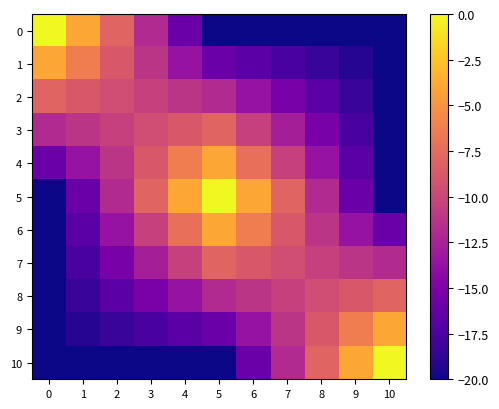

Reading left to right, list all the values displayed in this chart.

0: 0=-0.0	1=-4.0	2=-8.0	3=-12.0	4=-16.0	5=-20.0	6=-20.0	7=-20.0	8=-20.0	9=-20.0	10=-20.0
1: 0=-4.0	1=-6.4	2=-8.8	3=-11.2	4=-13.6	5=-16.0	6=-16.8	7=-17.6	8=-18.4	9=-19.2	10=-20.0
2: 0=-8.0	1=-8.8	2=-9.6	3=-10.4	4=-11.2	5=-12.0	6=-13.6	7=-15.2	8=-16.8	9=-18.4	10=-20.0
3: 0=-12.0	1=-11.2	2=-10.4	3=-9.6	4=-8.8	5=-8.0	6=-10.4	7=-12.8	8=-15.2	9=-17.6	10=-20.0
4: 0=-16.0	1=-13.6	2=-11.2	3=-8.8	4=-6.4	5=-4.0	6=-7.2	7=-10.4	8=-13.6	9=-16.8	10=-20.0
5: 0=-20.0	1=-16.0	2=-12.0	3=-8.0	4=-4.0	5=-0.0	6=-4.0	7=-8.0	8=-12.0	9=-16.0	10=-20.0
6: 0=-20.0	1=-16.8	2=-13.6	3=-10.4	4=-7.2	5=-4.0	6=-6.4	7=-8.8	8=-11.2	9=-13.6	10=-16.0
7: 0=-20.0	1=-17.6	2=-15.2	3=-12.8	4=-10.4	5=-8.0	6=-8.8	7=-9.6	8=-10.4	9=-11.2	10=-12.0
8: 0=-20.0	1=-18.4	2=-16.8	3=-15.2	4=-13.6	5=-12.0	6=-11.2	7=-10.4	8=-9.6	9=-8.8	10=-8.0
9: 0=-20.0	1=-19.2	2=-18.4	3=-17.6	4=-16.8	5=-16.0	6=-13.6	7=-11.2	8=-8.8	9=-6.4	10=-4.0
10: 0=-20.0	1=-20.0	2=-20.0	3=-20.0	4=-20.0	5=-20.0	6=-16.0	7=-12.0	8=-8.0	9=-4.0	10=-0.0